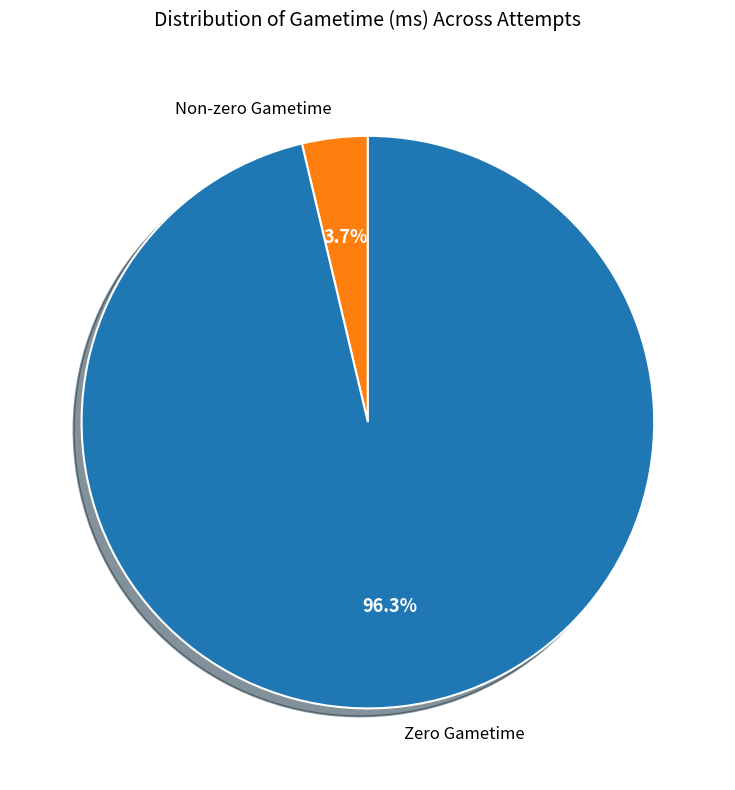

Approximately how many times larger is the value at Zero Gametime compared to Non-zero Gametime?

26.0